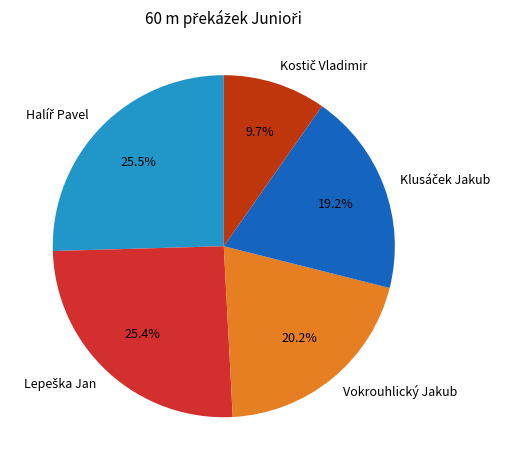

Does any single category account for the majority?

No